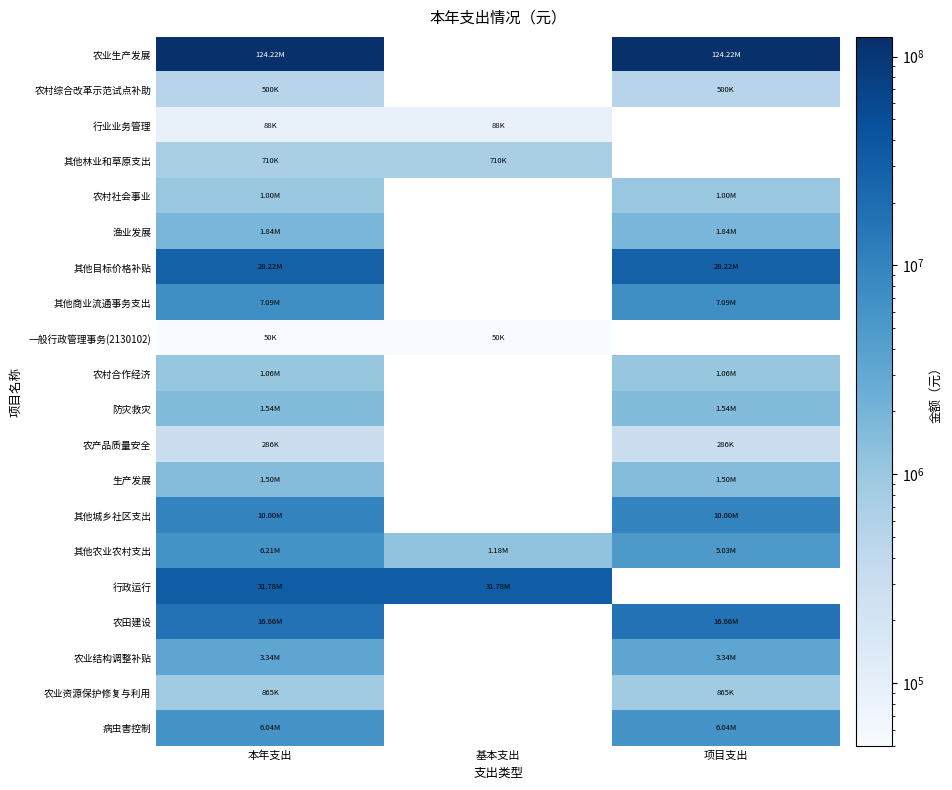

Rank the categories by 防灾救灾 value from lowest to highest.

本年支出, 基本支出, 项目支出